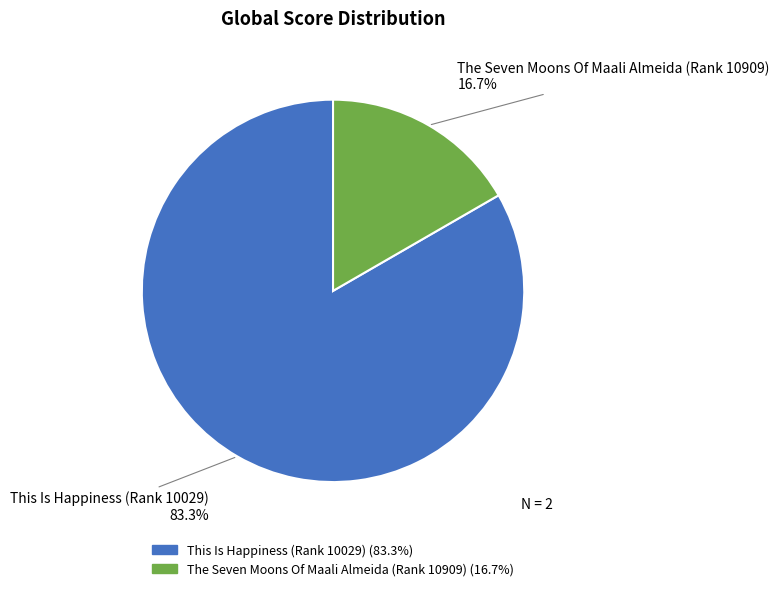

Between This Is Happiness (Rank 10029) and The Seven Moons Of Maali Almeida (Rank 10909), which is larger?

This Is Happiness (Rank 10029)